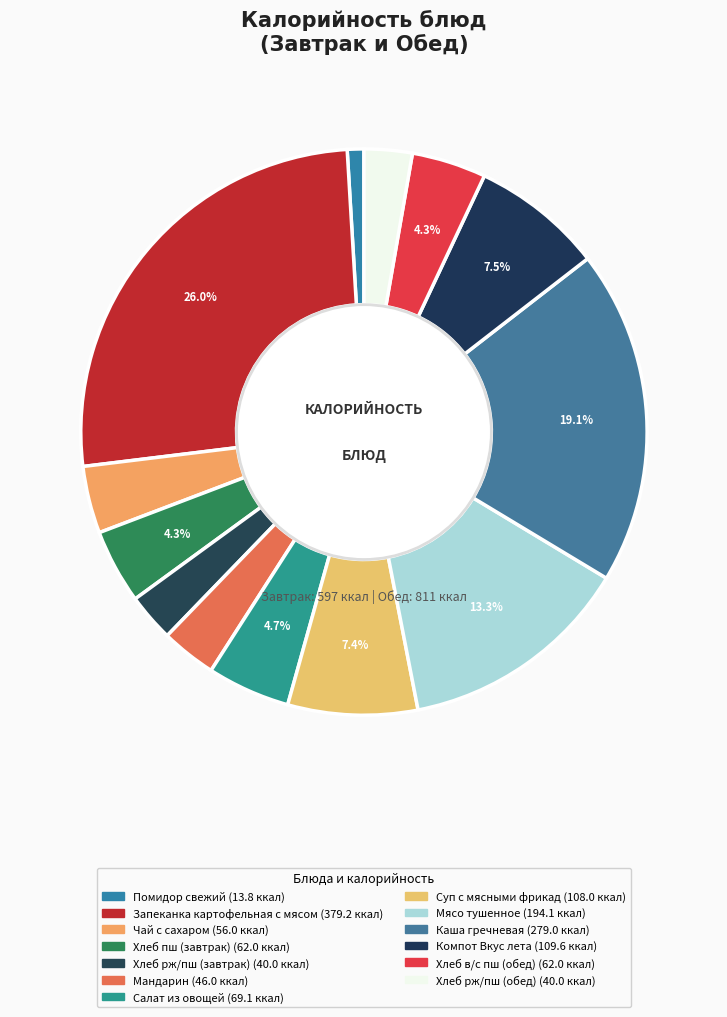

How many segments does this pie chart have?

13